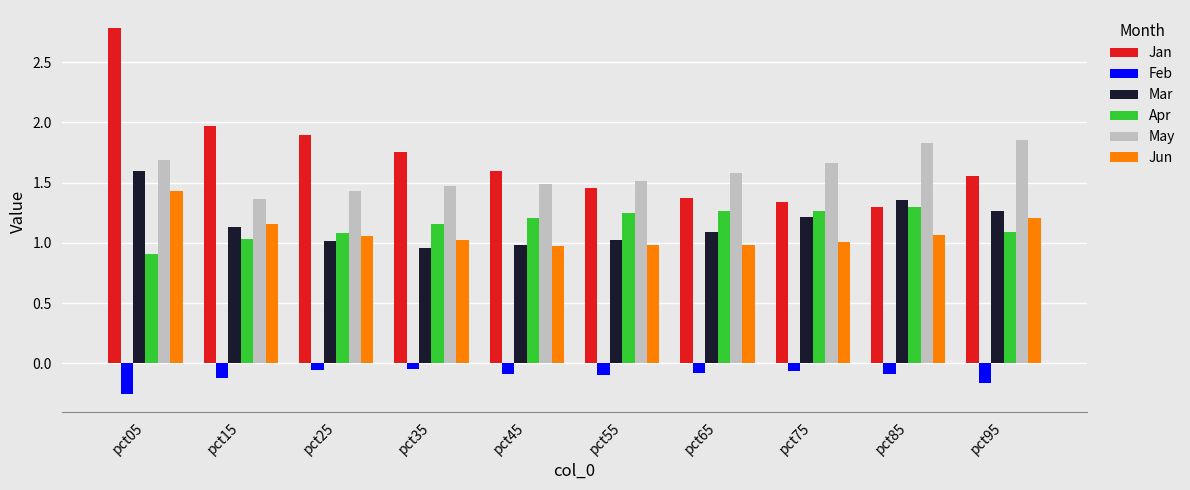

Where is Jan nearest to the value 2?

pct15